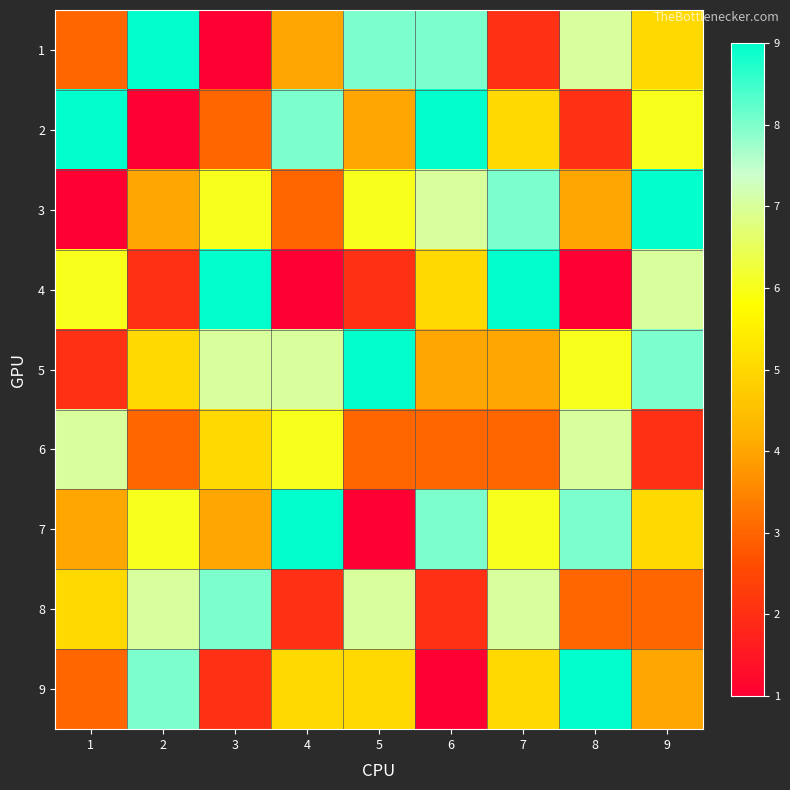

Which label corresponds to the largest value in the chart?

2